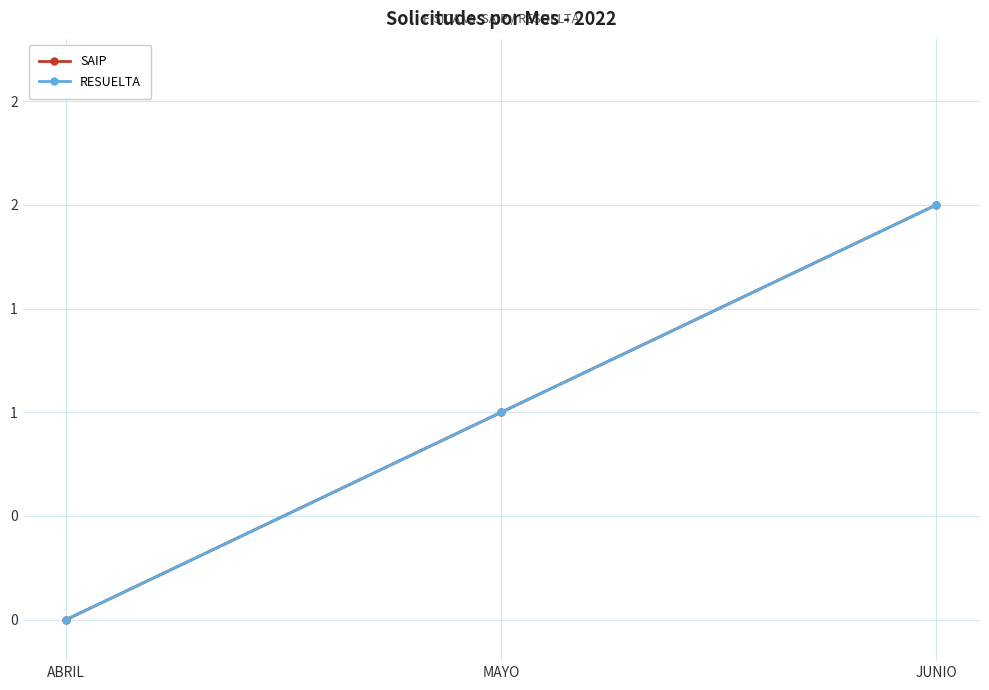

At how many categories does at least one series exceed 0?

2